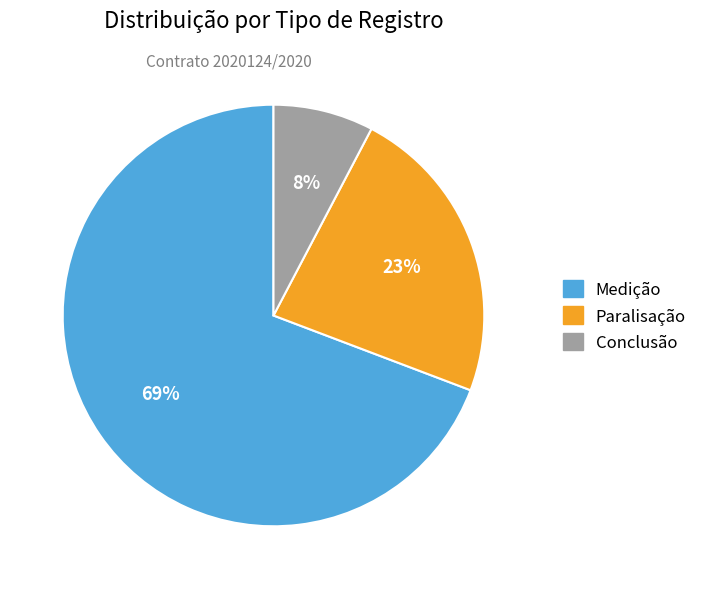

Do Conclusão and Medição together represent more than half of the pie?

Yes